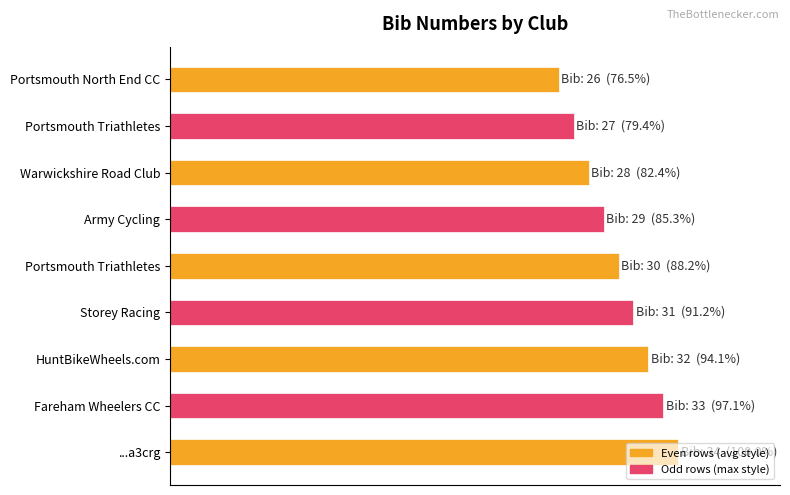

Does the chart contain any negative values?

No